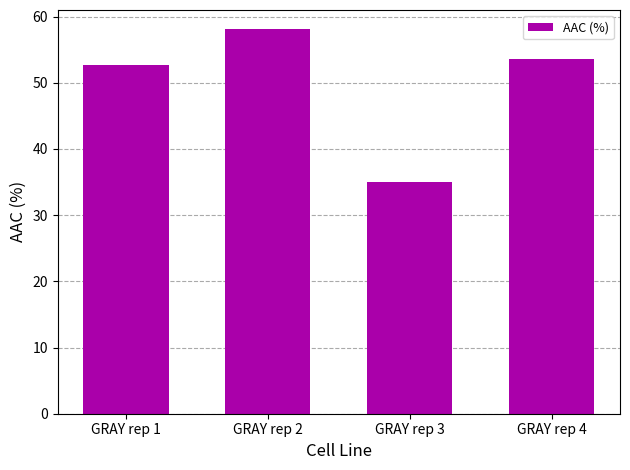

What is the ratio of the value at GRAY rep 4 to the value at GRAY rep 1?

1.0